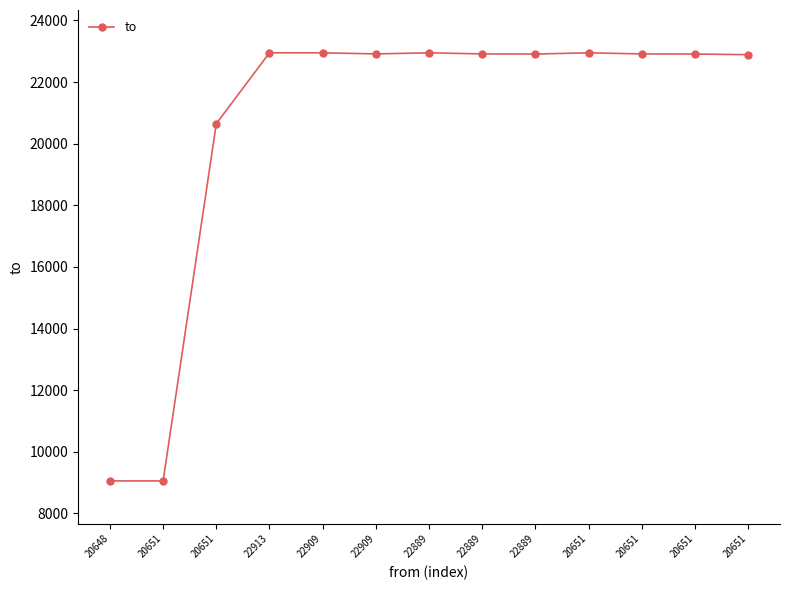

What value does the data have at 20651, to the nearest 100?

22900